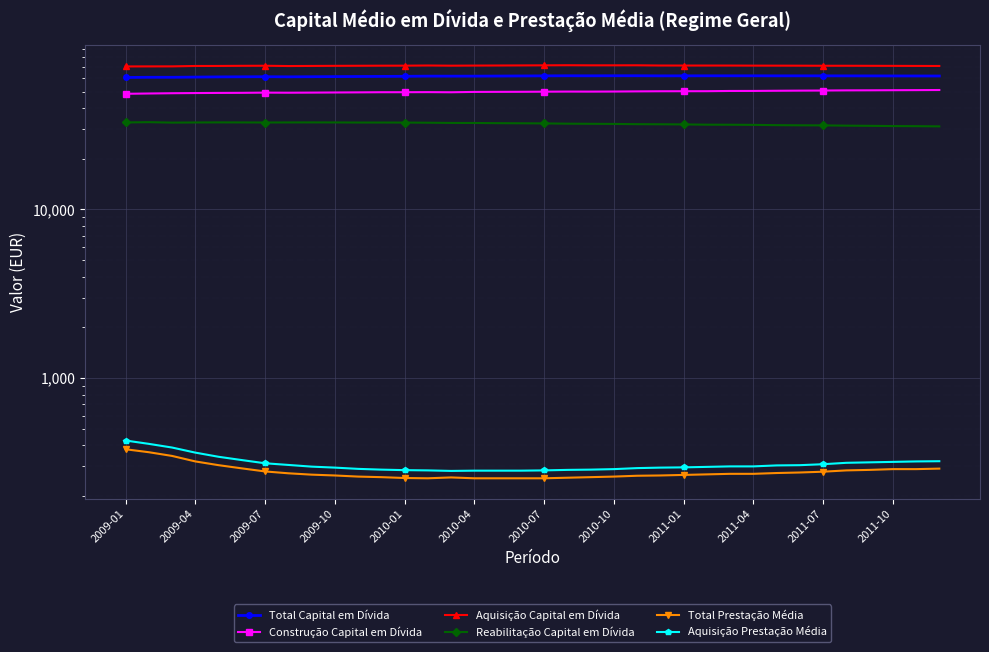

Is the value of Aquisição Capital em Dívida at 22 greater than the value of Reabilitação Capital em Dívida at 2009-10?

Yes